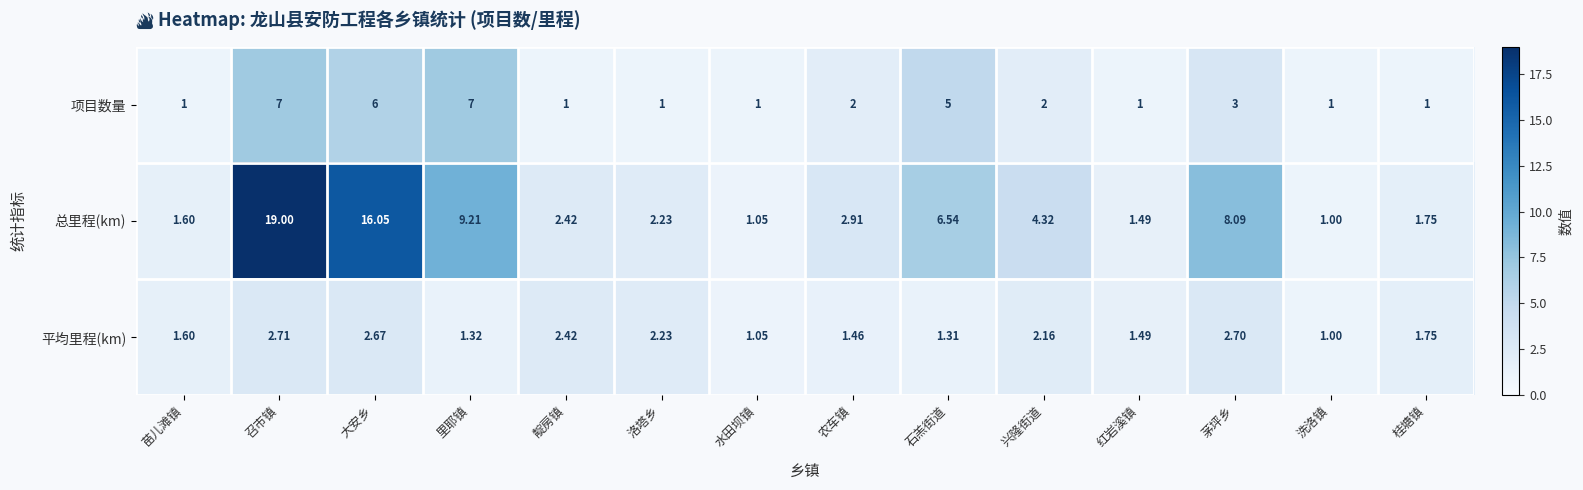

Count the number of categories in the chart.

14